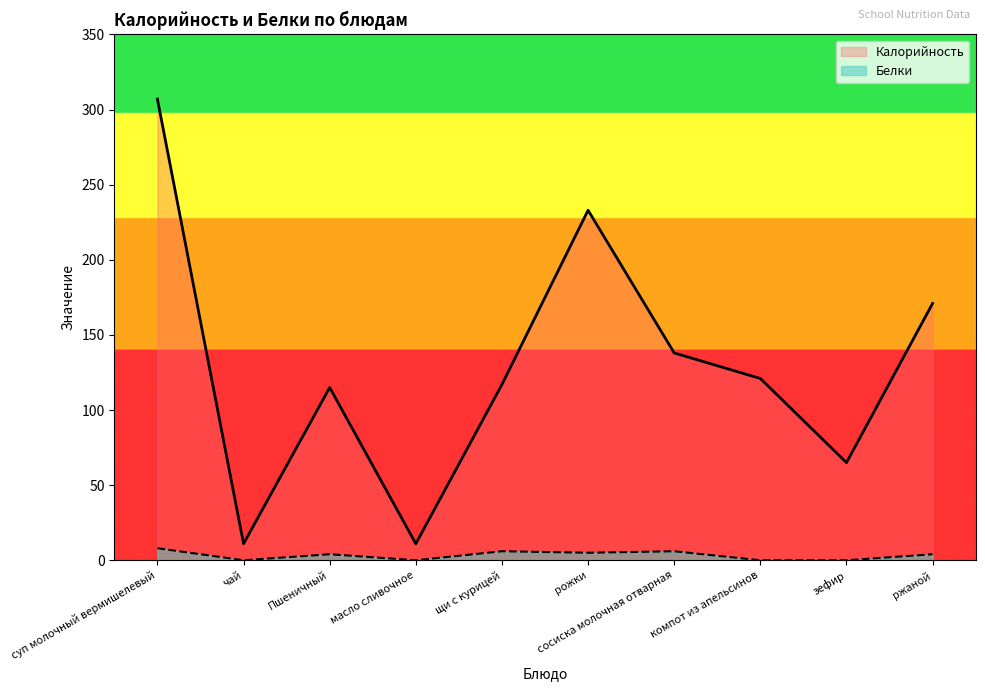

In Белки, how many points are lower than both neighbors (excluding endpoints)?

3